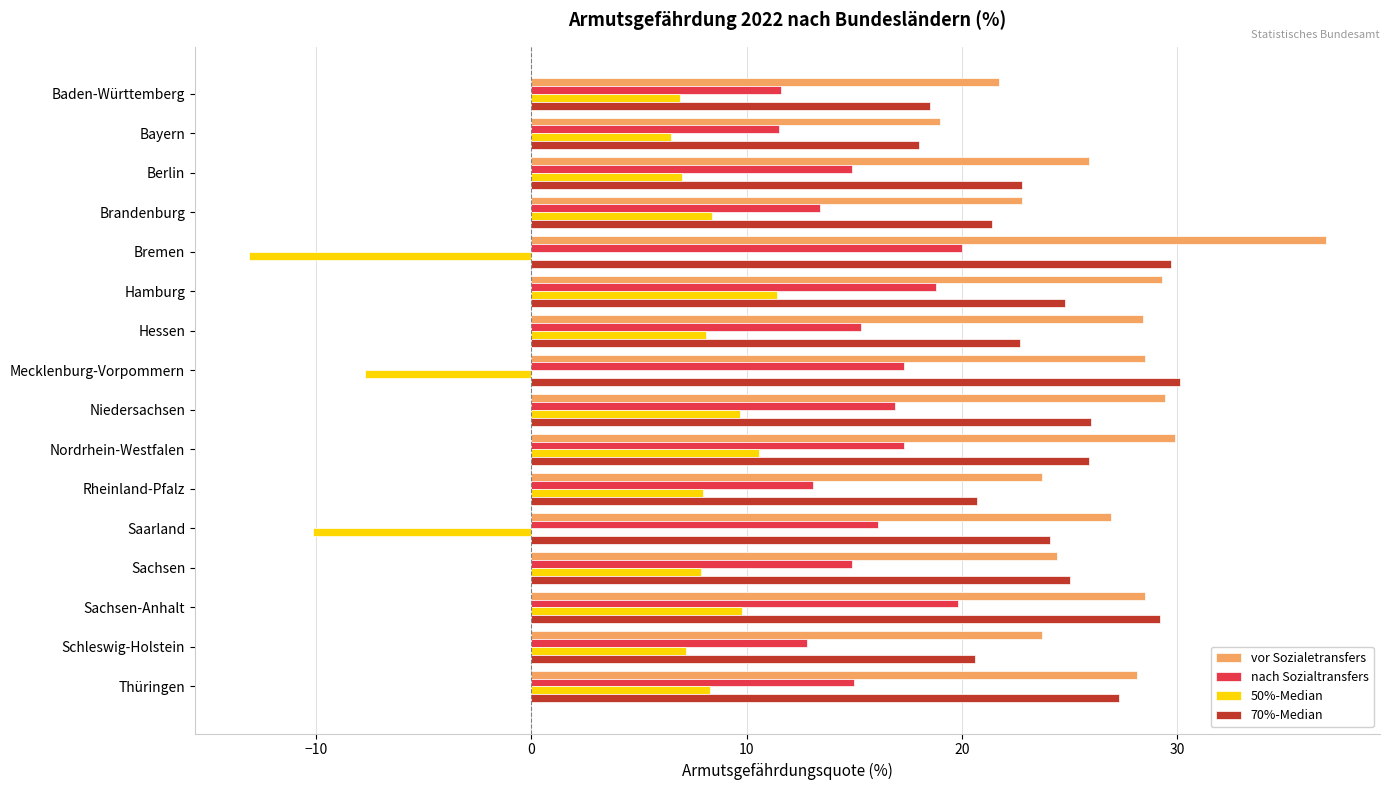

Which series has the largest range (max minus min)?

50%-Median